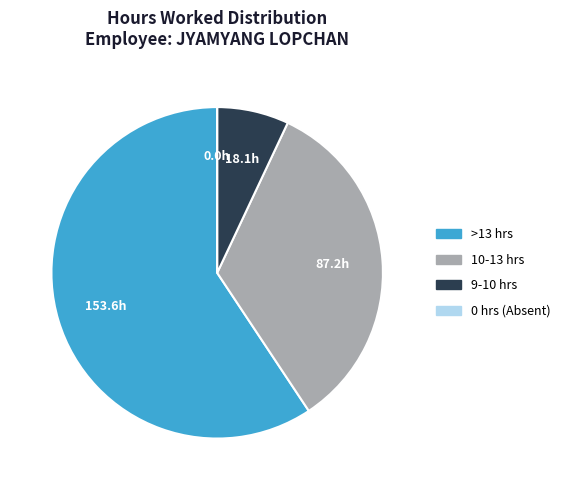

Which has a higher value, >13 hrs or 10-13 hrs?

>13 hrs